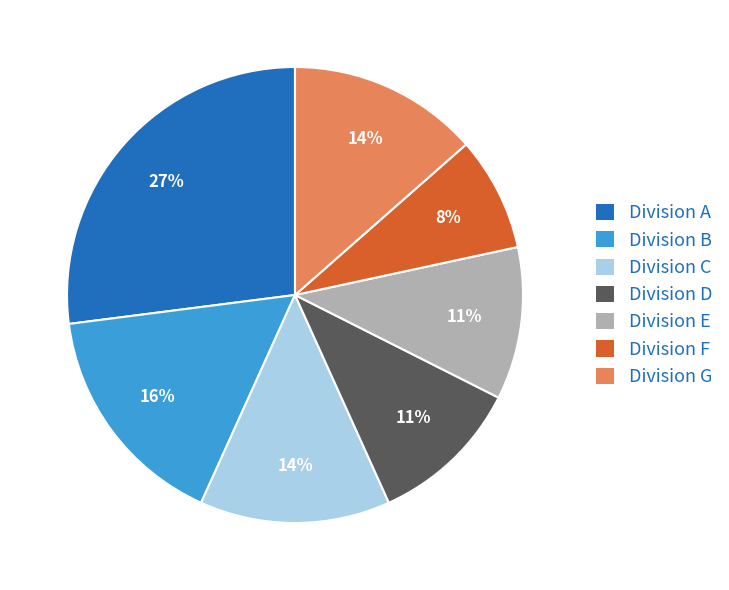

True or false: Division F accounts for 22% of the total.

False